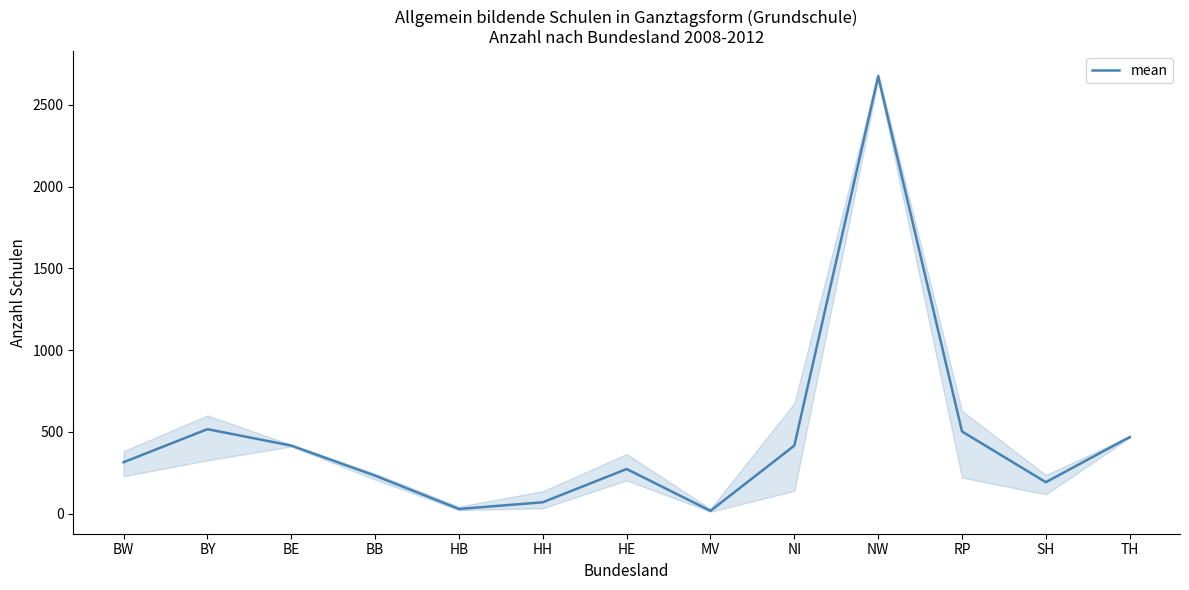

What is the sum of all values?

6116.8